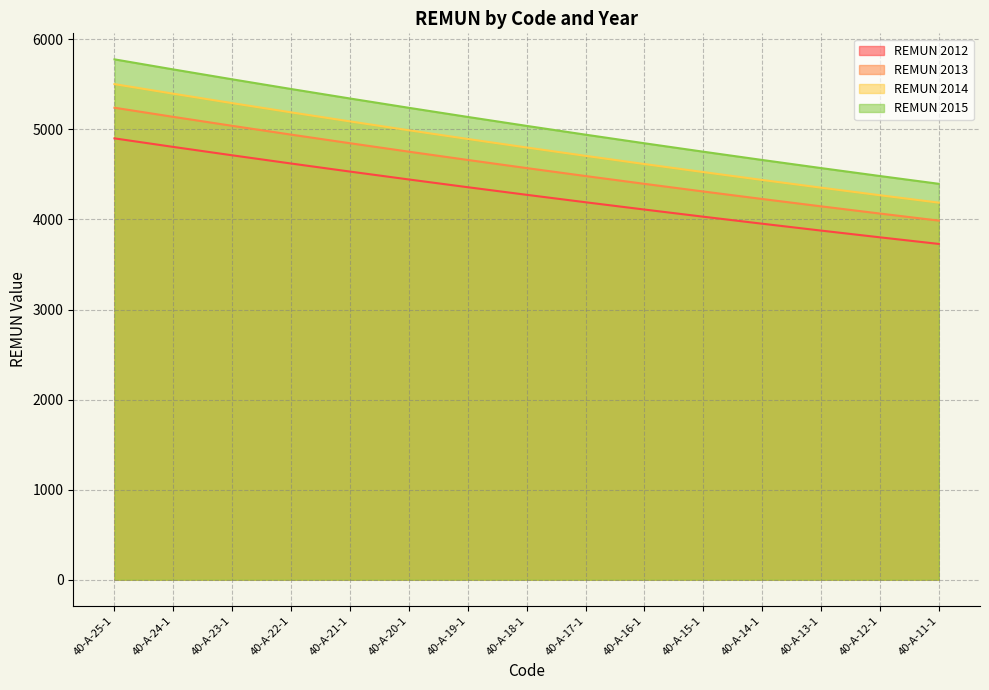

What is the difference between the highest and lowest values at 40-A-15-1?

721.7